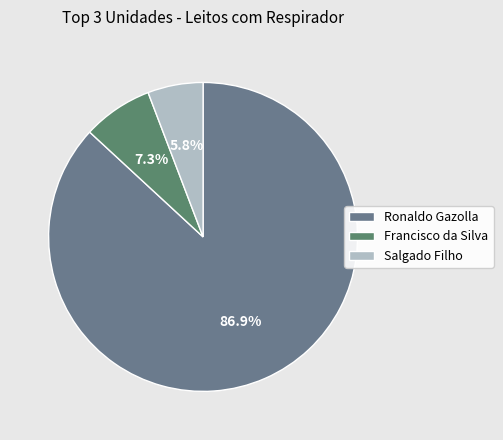

How many segments does this pie chart have?

3